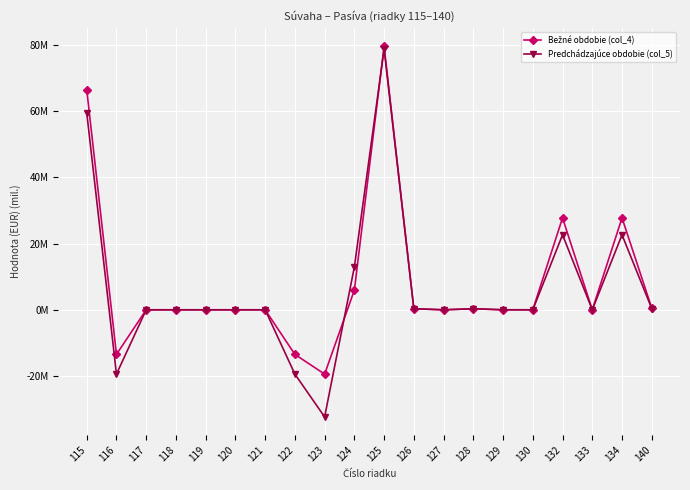

At 130, list the series in order from largest to smallest.

Bežné obdobie (col_4), Predchádzajúce obdobie (col_5)